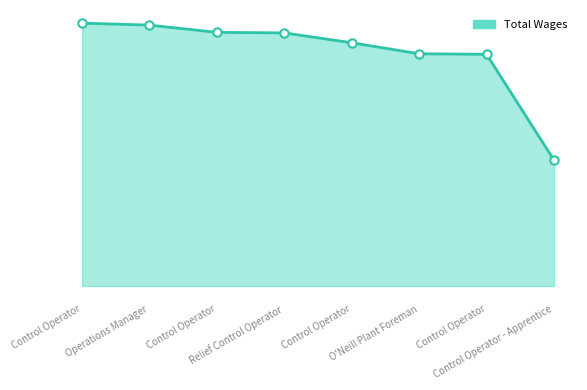

Does the chart display data point markers on the line(s)?

No